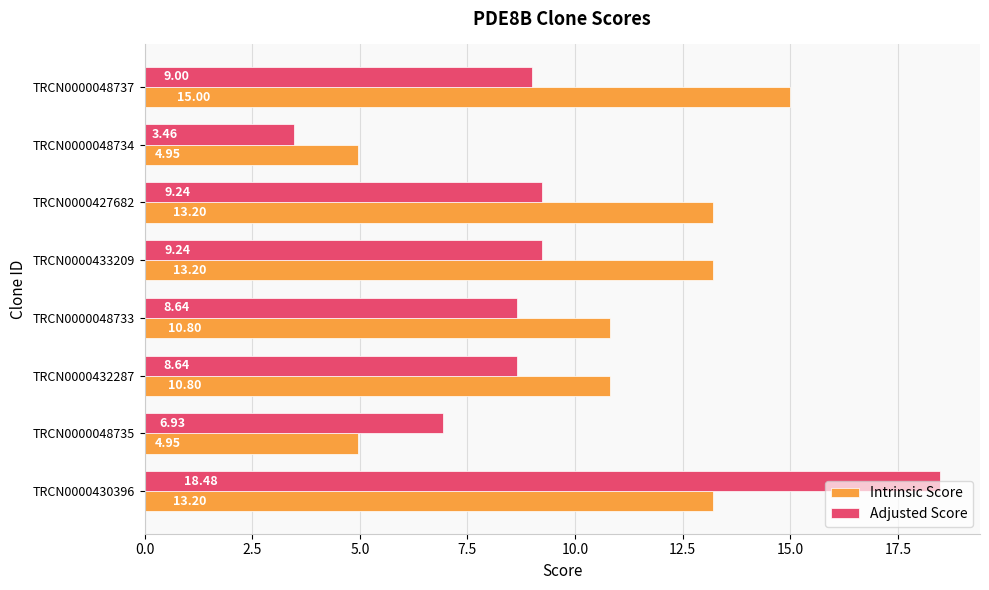

Which series has the largest total across all categories?

Intrinsic Score